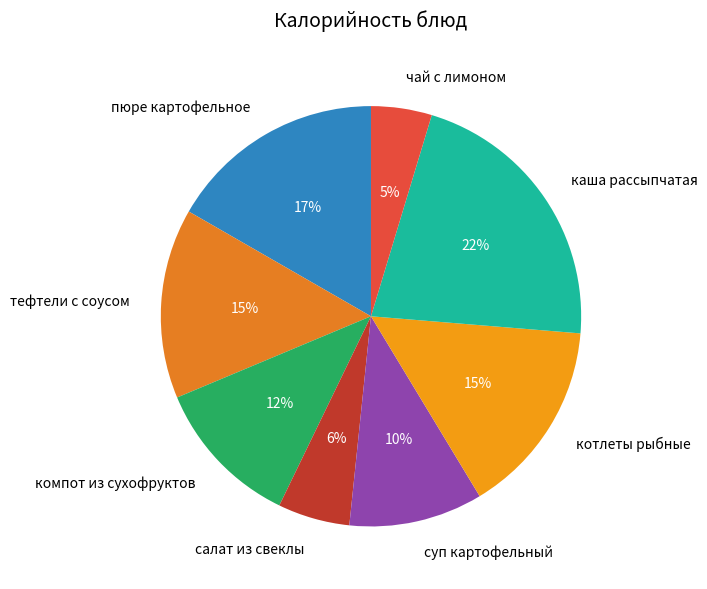

To the nearest percent, what is the difference between the largest and smallest slice percentages?

17%